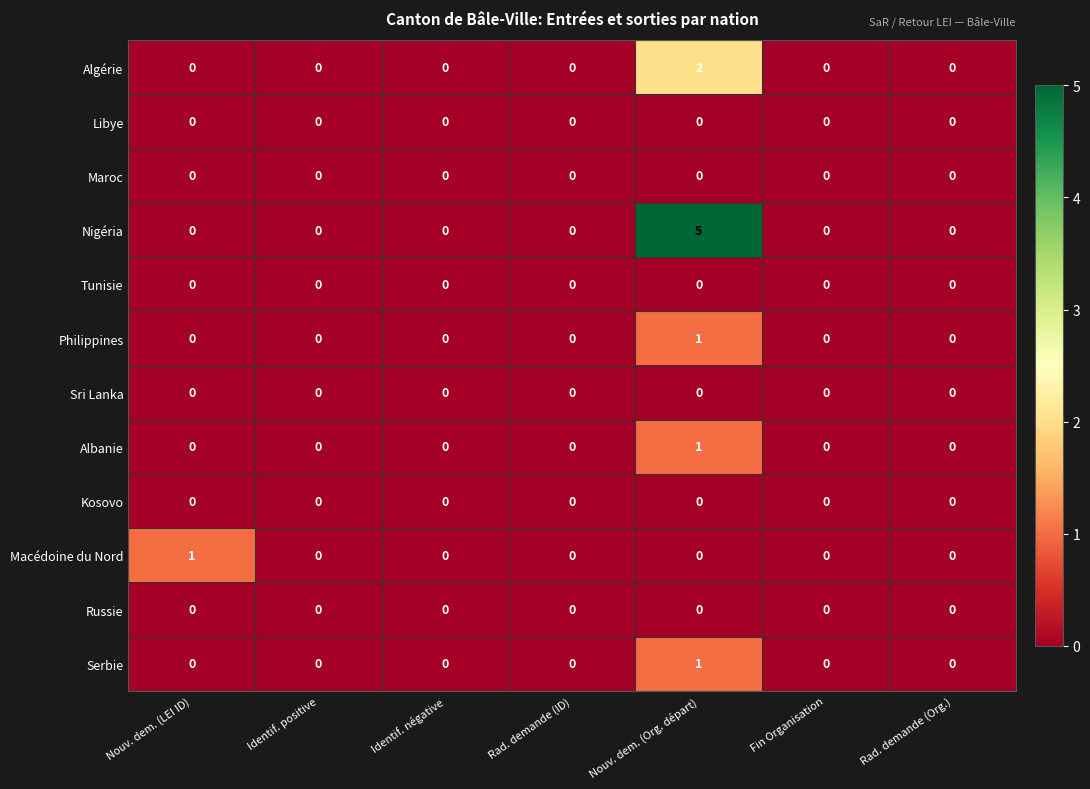

Which series changed the most between Nouv. dem. (Org. départ) and Fin Organisation?

Nigéria